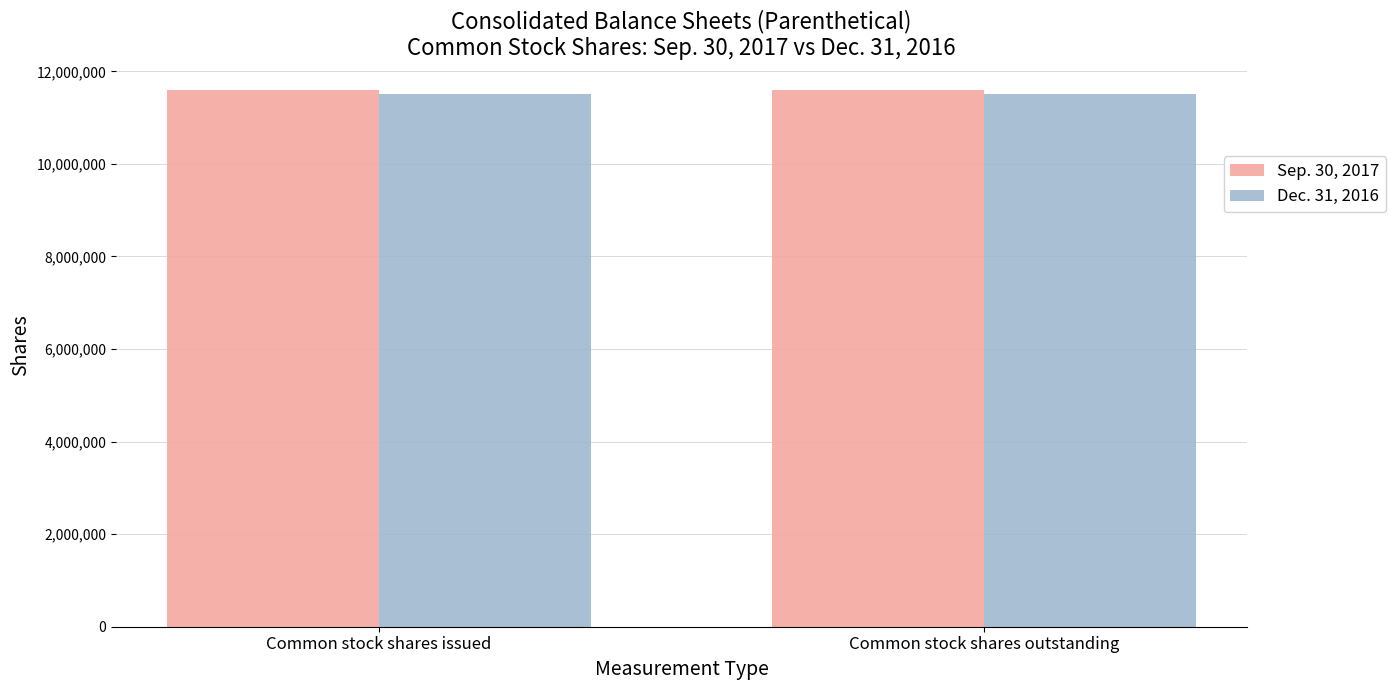

Reading right to left, what are all the values shown in this chart?

Sep. 30, 2017: 11587963	11587963
Dec. 31, 2016: 11513279	11513279